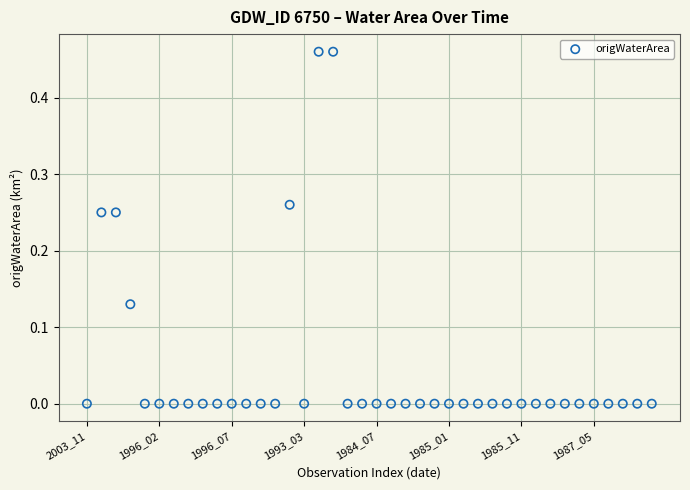

How many points are shown in the scatter plot?

40